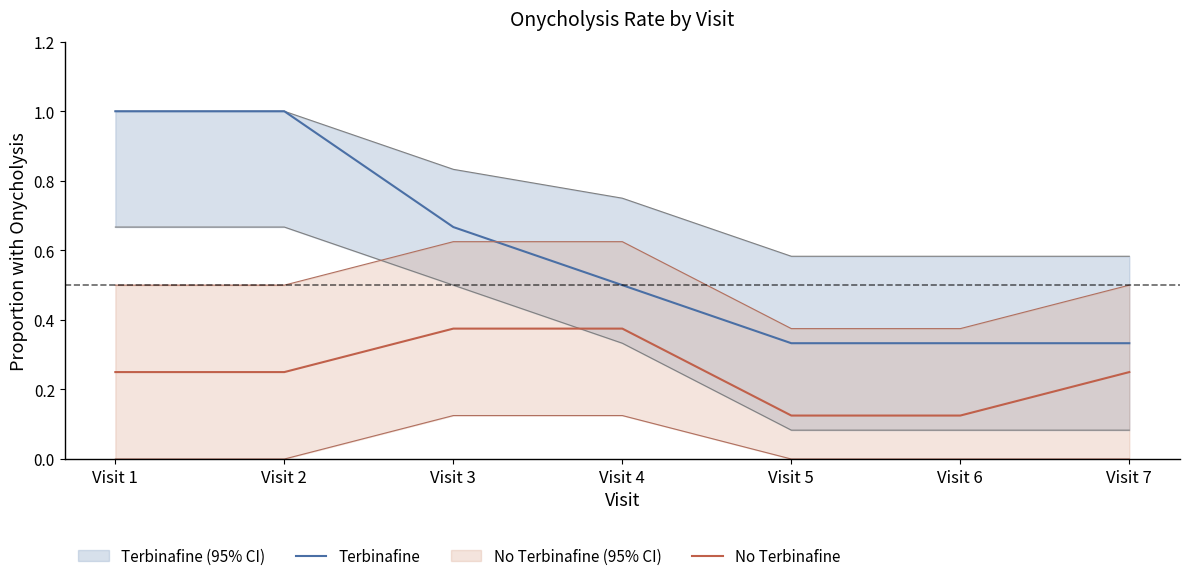

Which series has the largest total across all categories?

Terbinafine